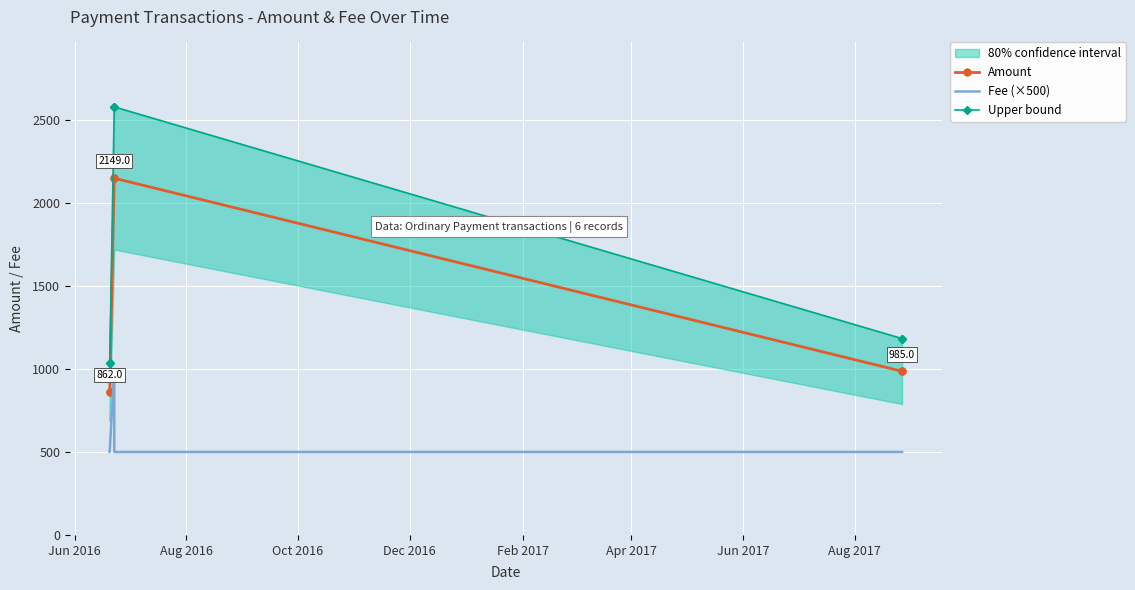

True or false: Fee (×500) and Amount cross at least once.

False